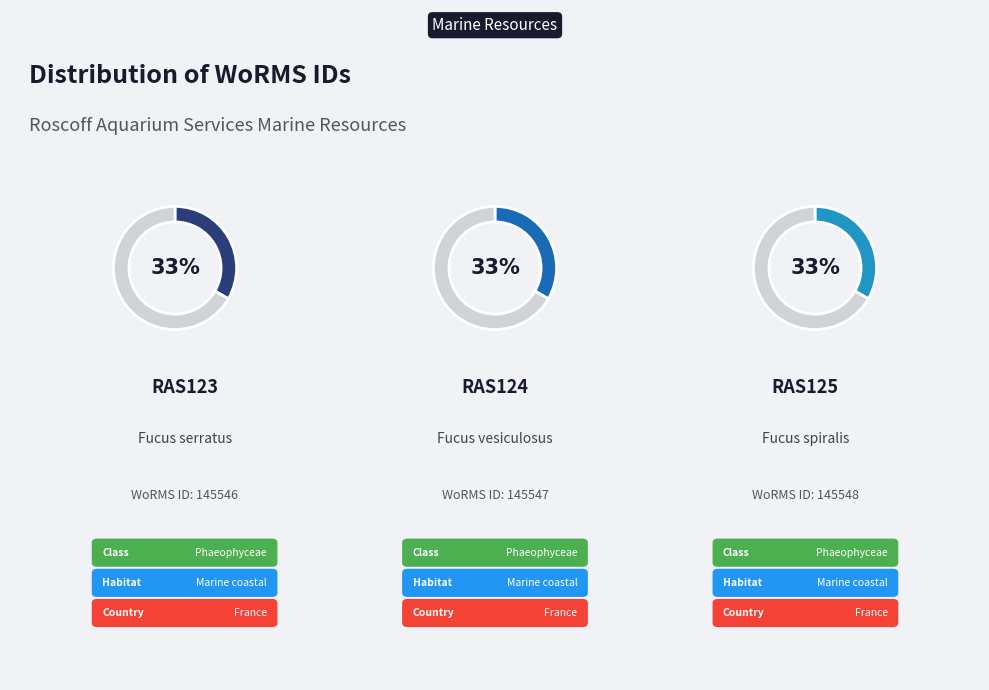

Count the number of slices in the pie.

3